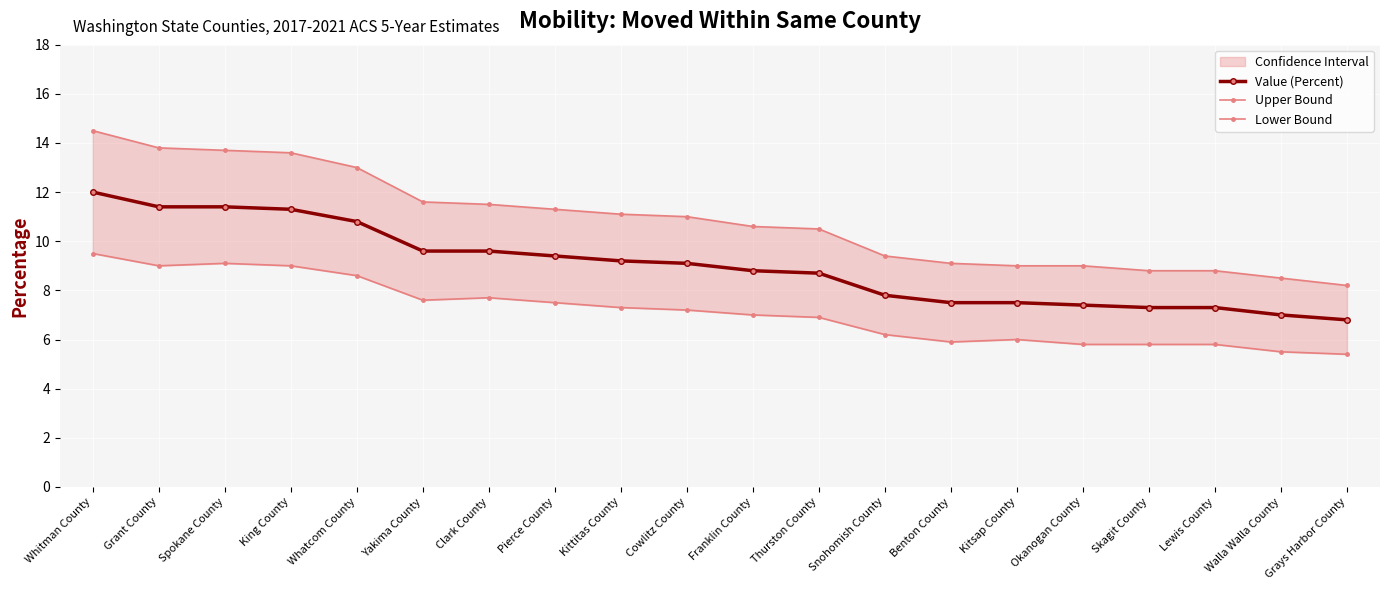

What is the difference between the second highest and second lowest values in the Lower Bound series?

3.6